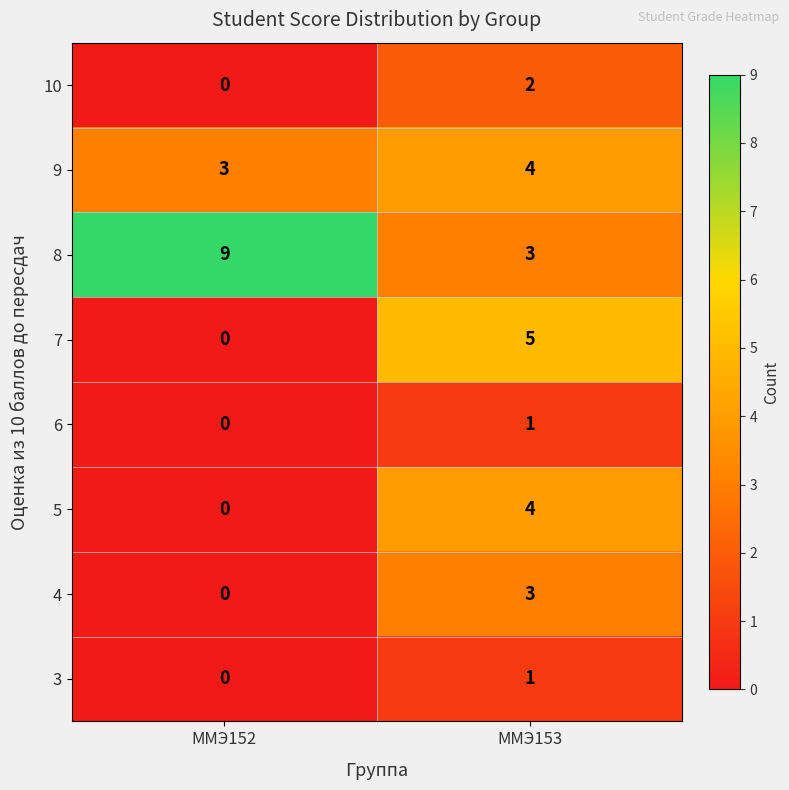

How many data points does each series have?

2